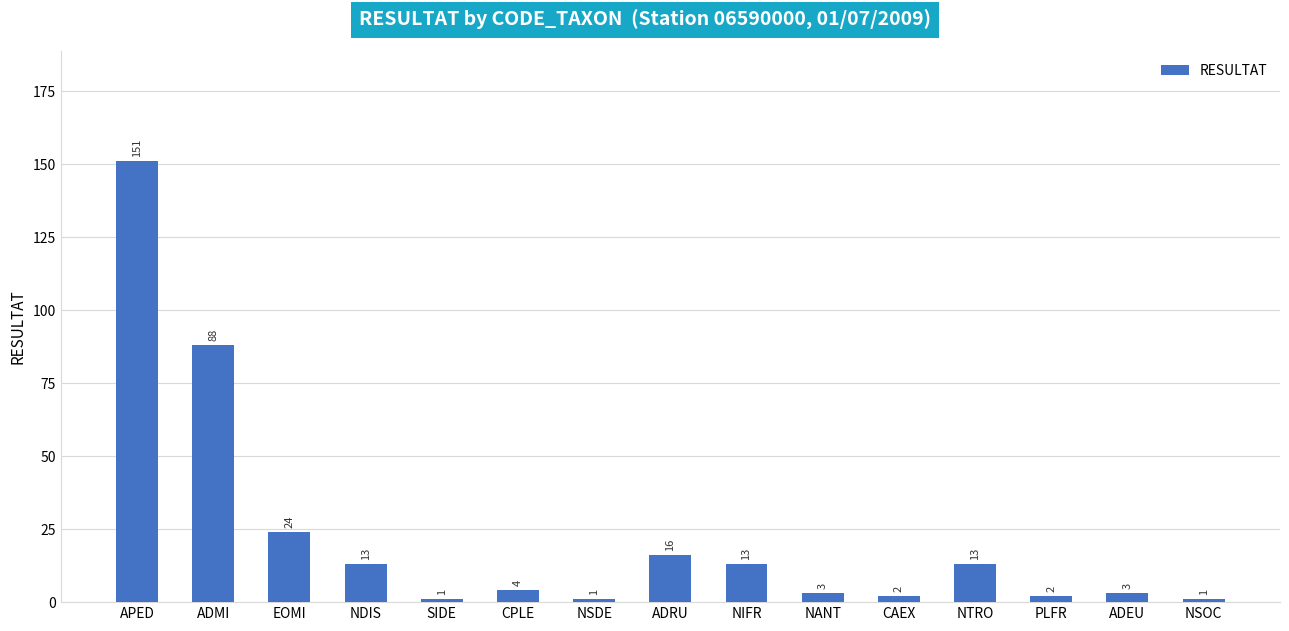

What is the change in value from NSDE to CAEX?

+1